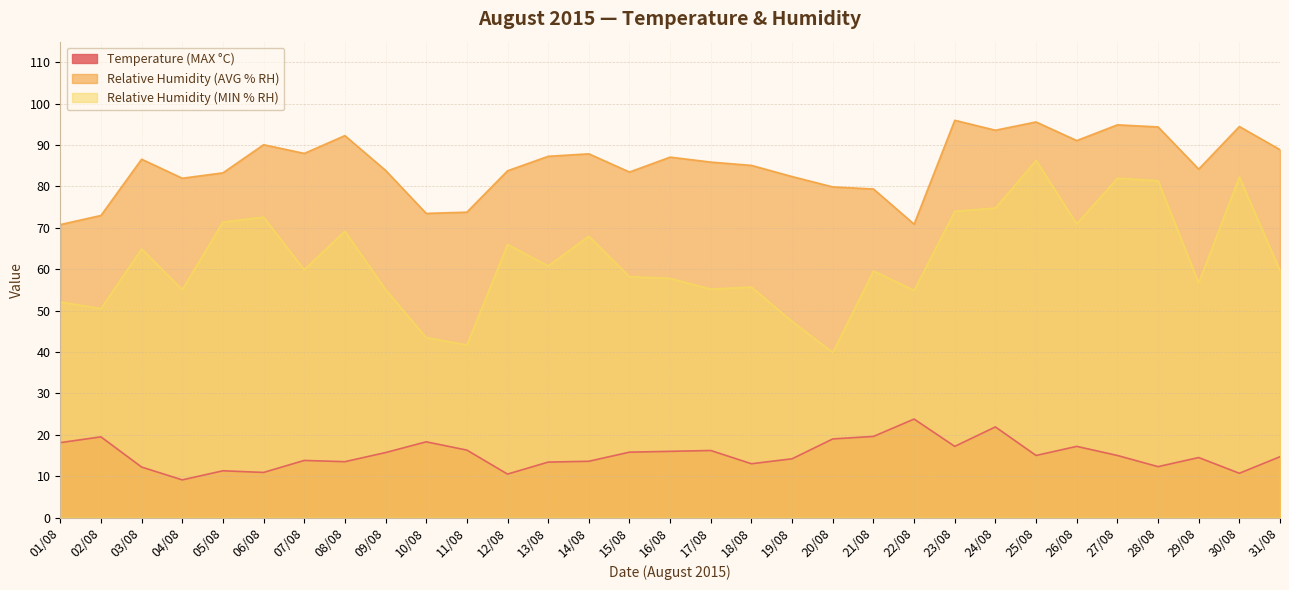

List the series in order of their overall mean, highest first.

Relative Humidity (AVG % RH), Relative Humidity (MIN % RH), Temperature (MAX °C)